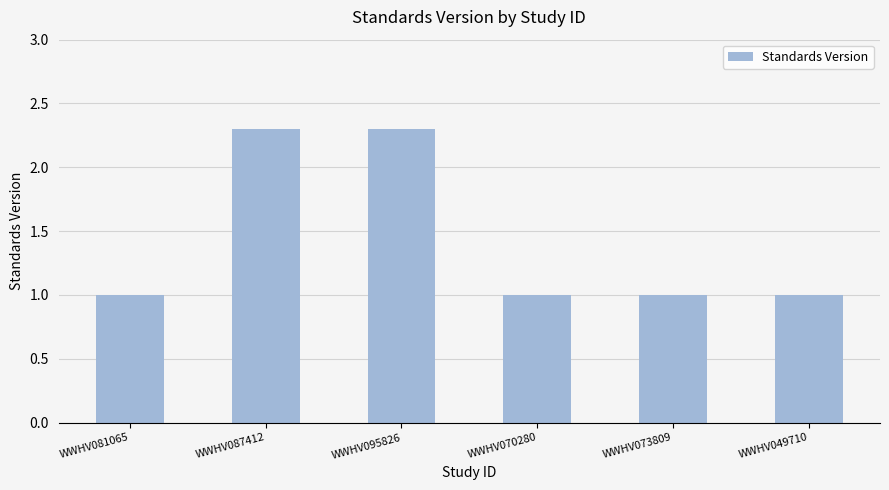

The chart shows a value of 2.3 at WWHV087412. True or false?

True